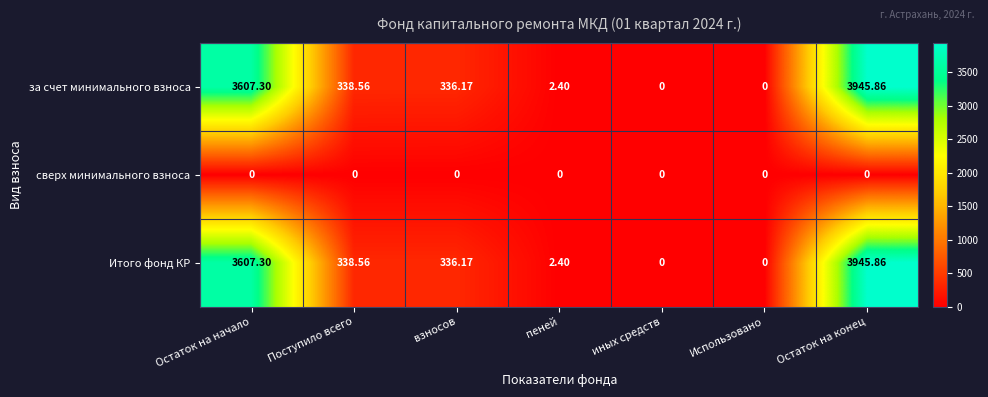

At which label does за счет минимального взноса first exceed 336?

Остаток на начало